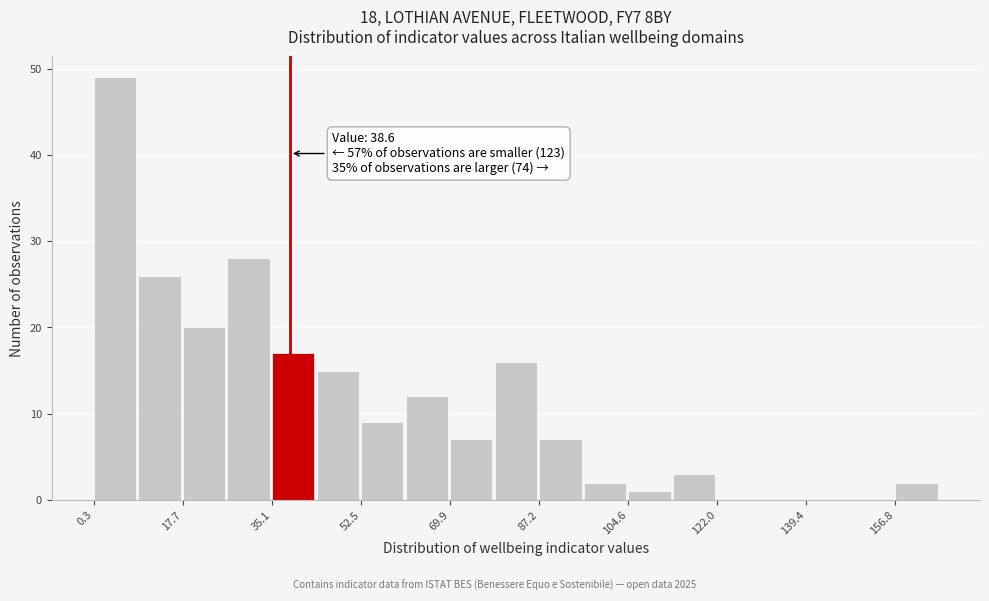

Which range on the x-axis has the tallest bar?

0 to 8